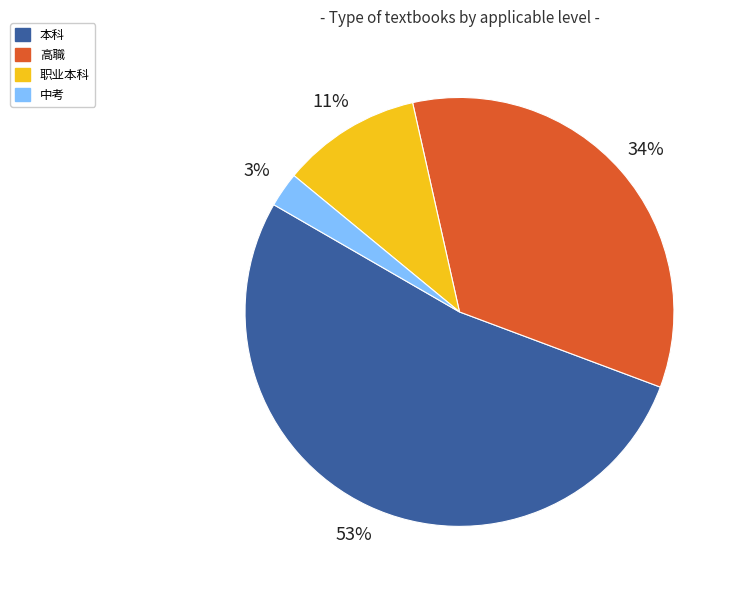

The 高職 slice represents 48% of the pie. True or false?

False